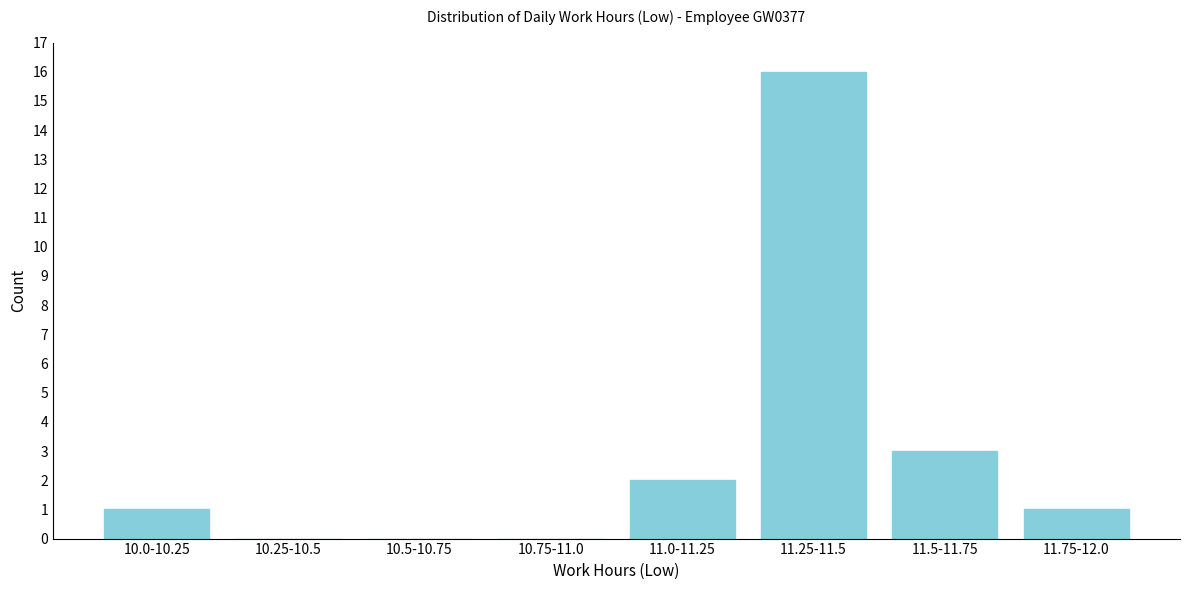

Reading right to left, extract all data points from this chart.

11.75-12.0=1	11.5-11.75=3	11.25-11.5=16	11.0-11.25=2	10.75-11.0=0	10.5-10.75=0	10.25-10.5=0	10.0-10.25=1